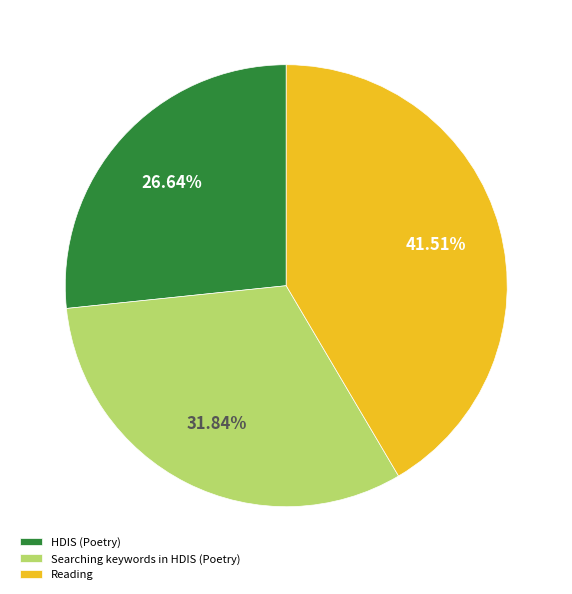

How many slices are in this pie chart?

3